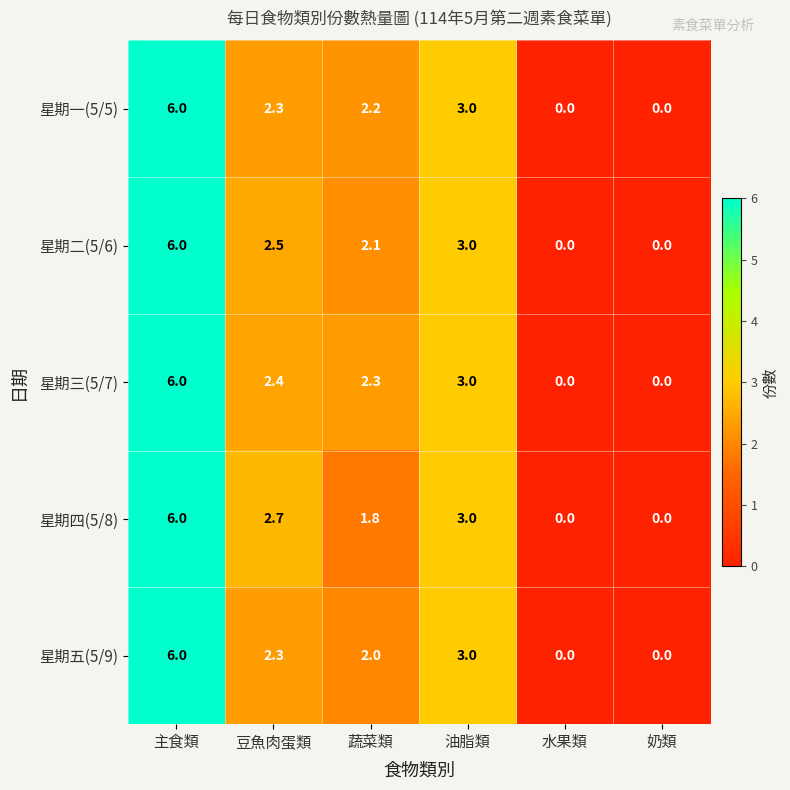

Reading right to left, list all the values displayed in this chart.

星期一(5/5): 0.0	0.0	3.0	2.2	2.3	6.0
星期二(5/6): 0.0	0.0	3.0	2.1	2.5	6.0
星期三(5/7): 0.0	0.0	3.0	2.3	2.4	6.0
星期四(5/8): 0.0	0.0	3.0	1.8	2.7	6.0
星期五(5/9): 0.0	0.0	3.0	2.0	2.3	6.0